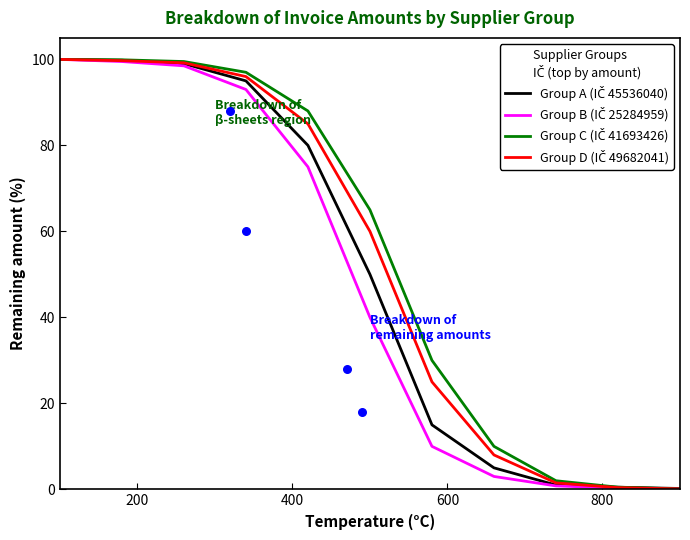

What are all the series names shown in the legend?

Group A (IČ 45536040), Group B (IČ 25284959), Group C (IČ 41693426), Group D (IČ 49682041)